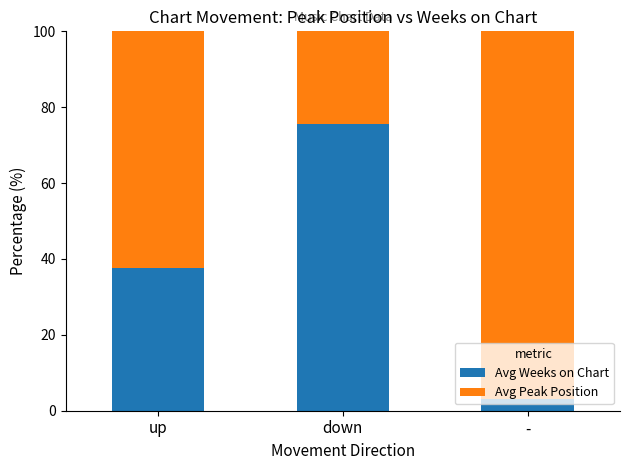

What is the total value across all series at -?

100.0